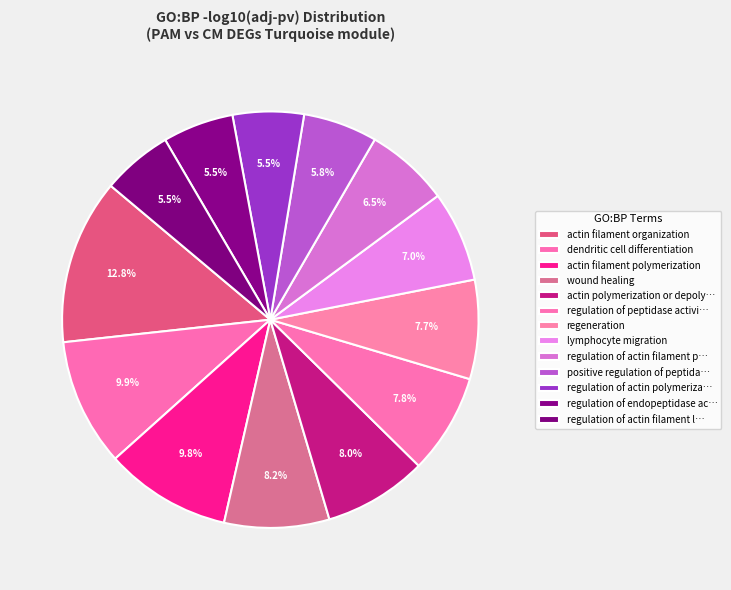

What is the smallest slice in the pie chart?

regulation of actin filament length